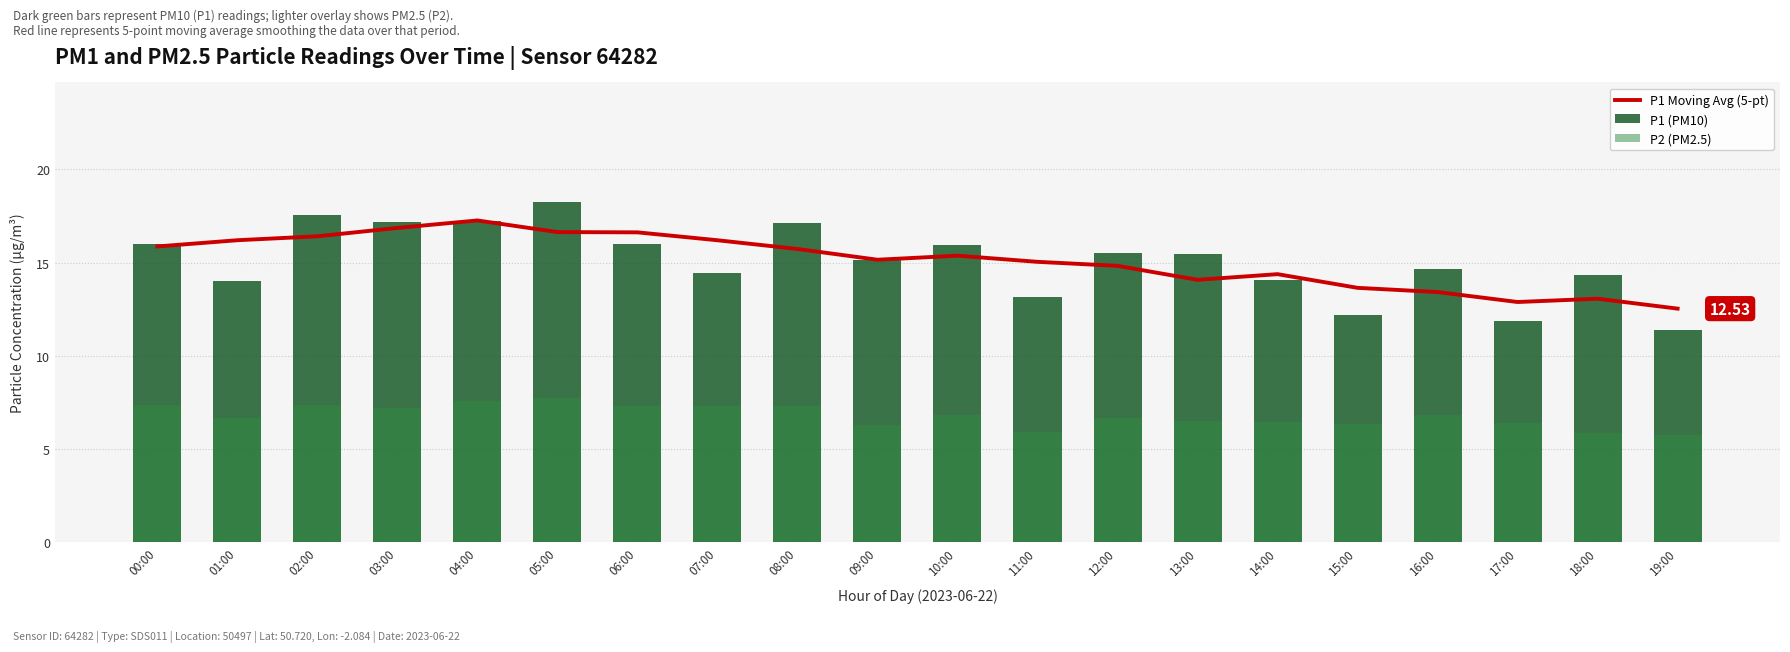

What is the difference between the maximum and minimum values in the P2 (PM2.5) series?

2.0